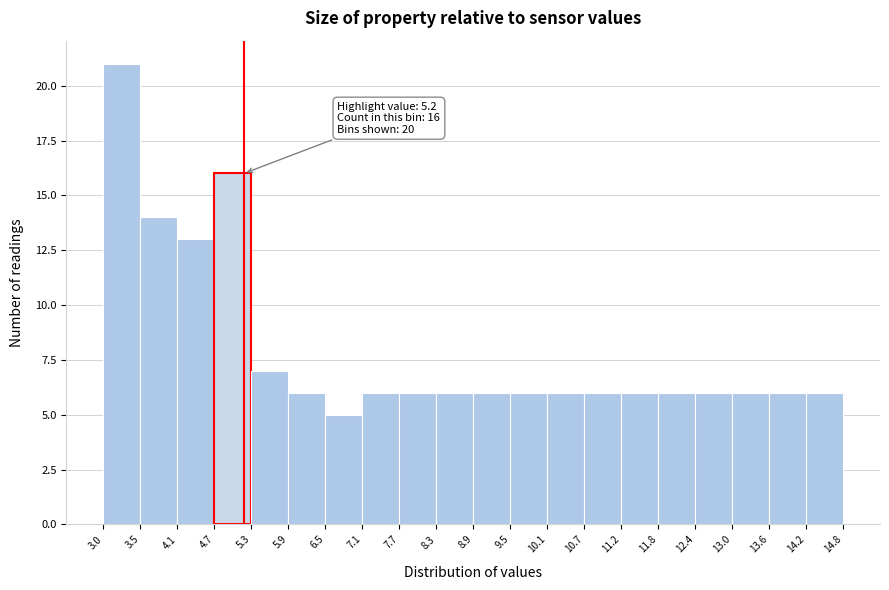

Over which range of the x-axis is the bar tallest?

3.0 to 3.5